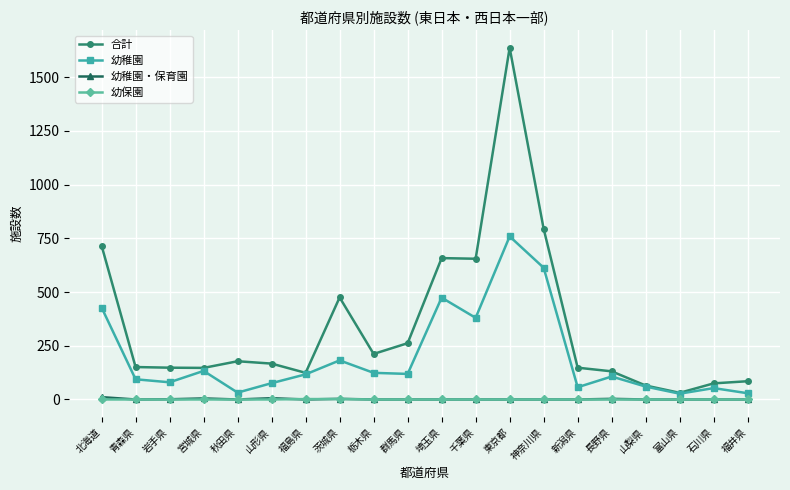

What is the greatest value displayed?

1637